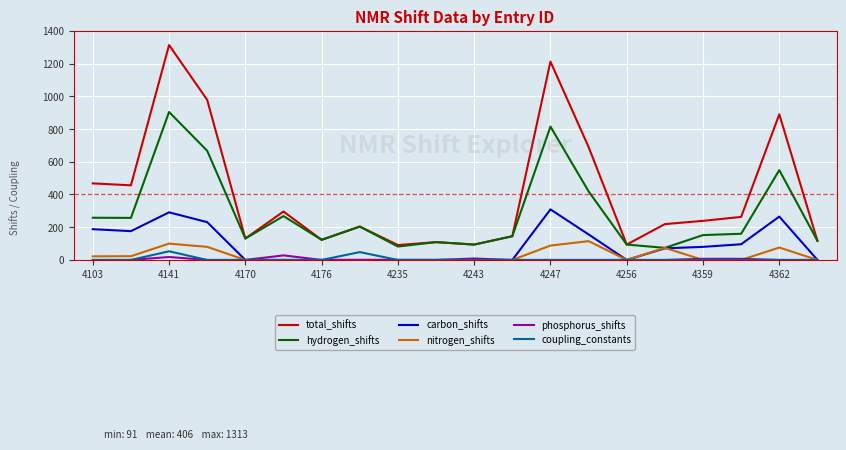

What is the greatest value displayed?

1313